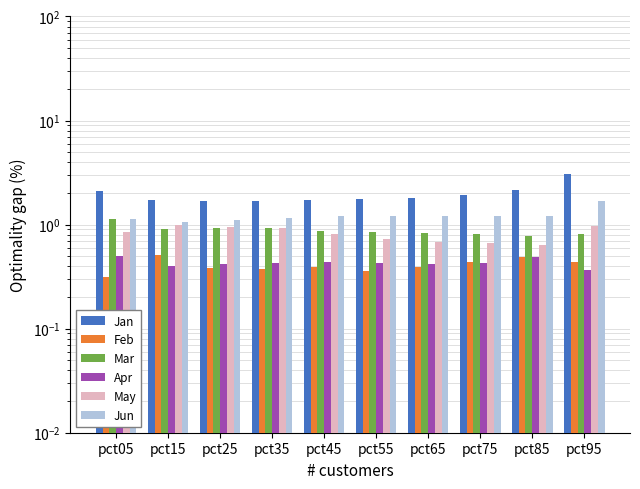

How many groups of bars are there?

10